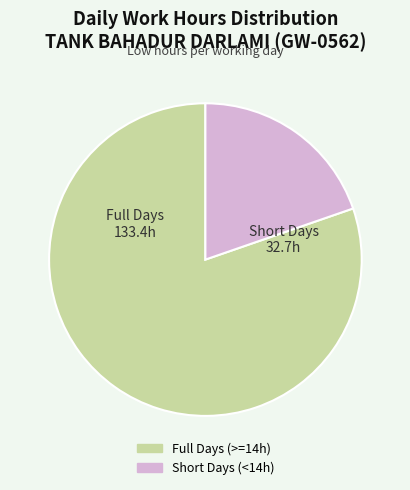

Is there a majority slice in this chart?

Yes